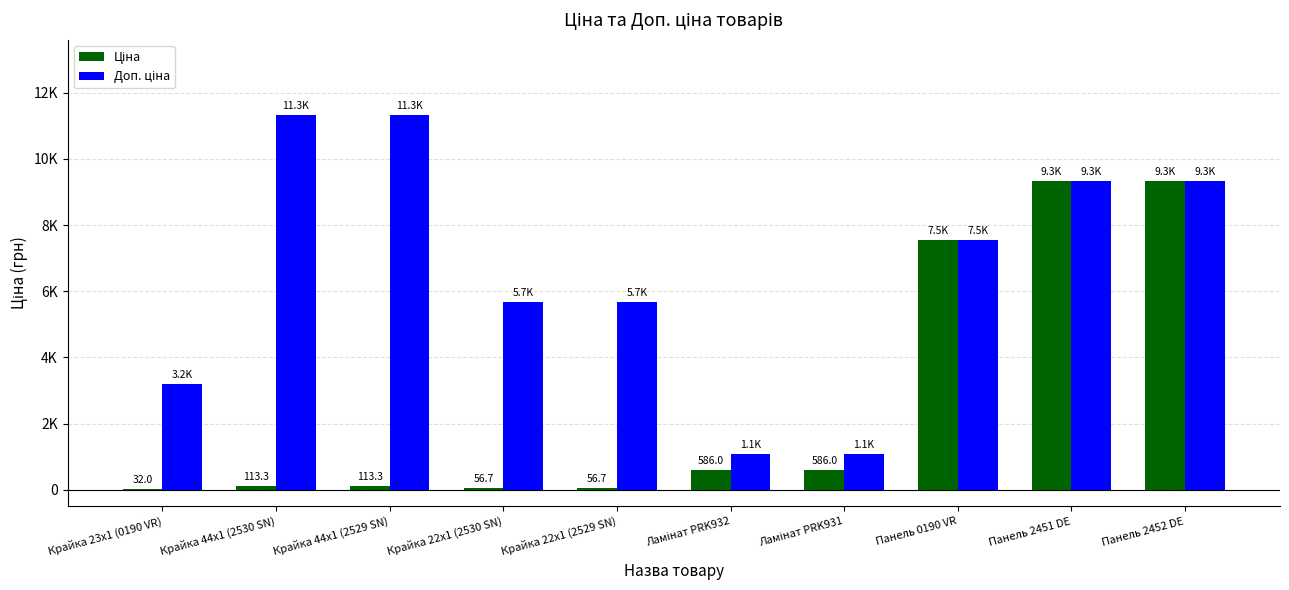

What position from the left is Крайка 22x1 (2529 SN)?

5